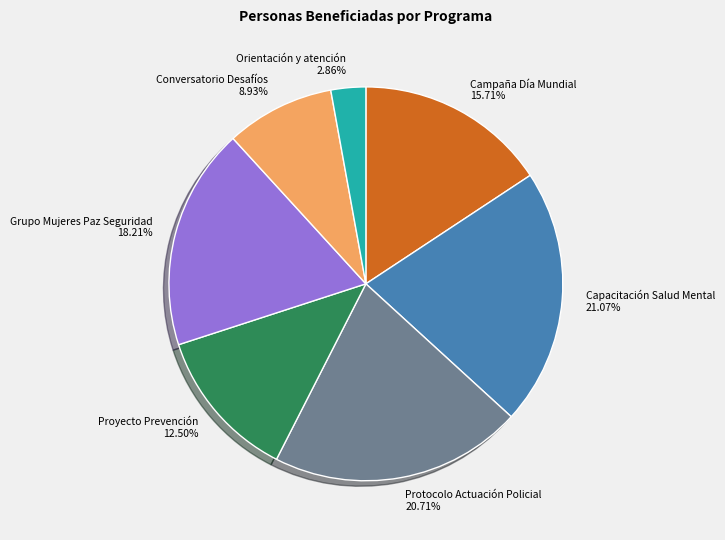

What is the smallest slice in the pie chart?

Orientación y atención